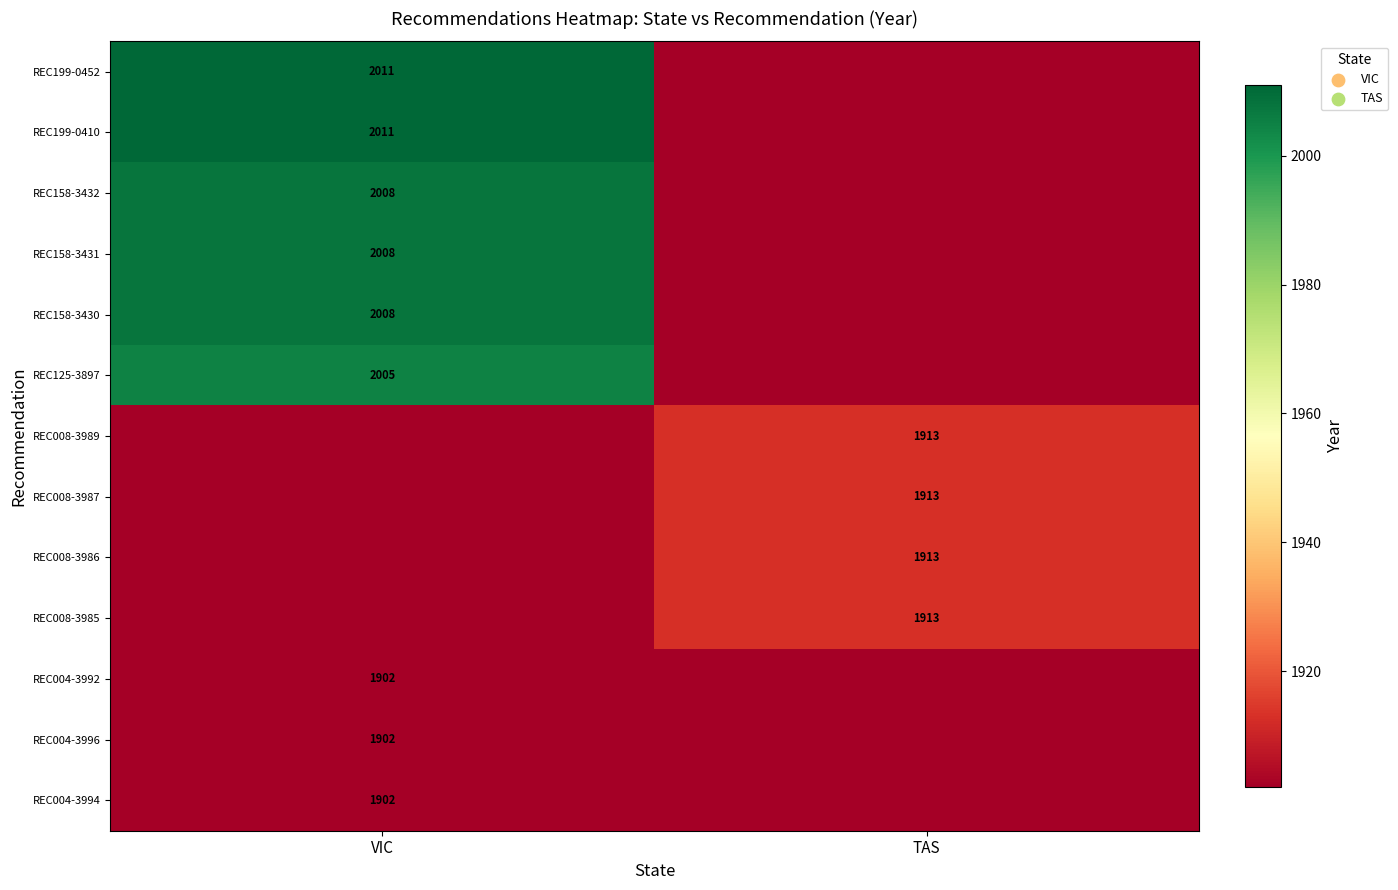

The REC004-3994 series shows 1902 at VIC. True or false?

True